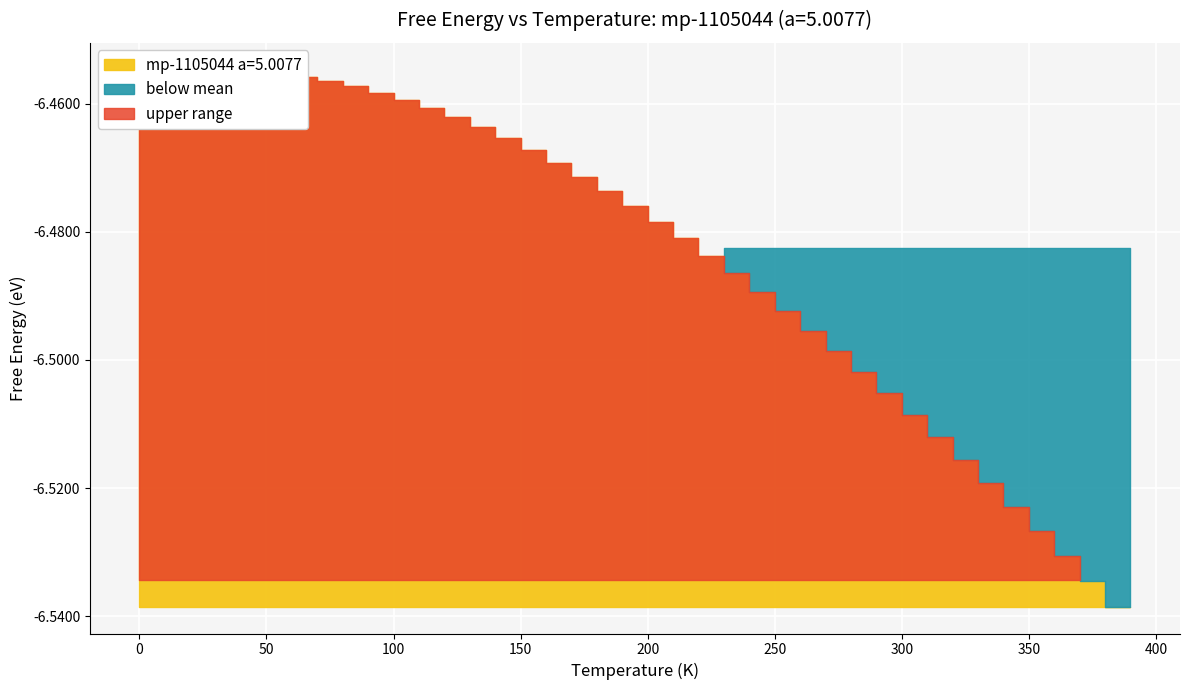

What is the label of the 33rd point from the left?

320.0